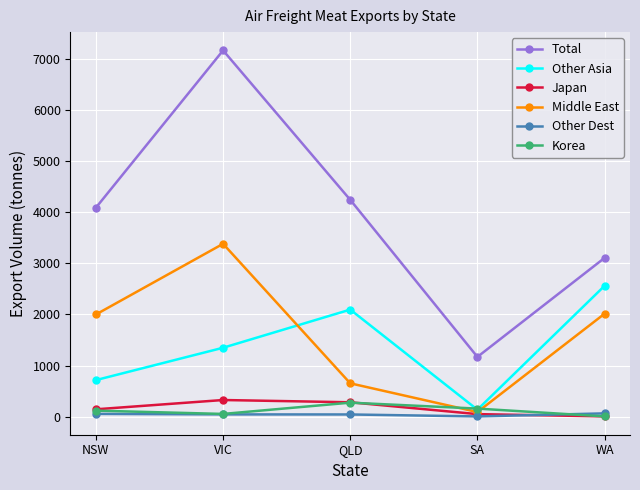

How many interior local valleys does the Middle East series have?

1